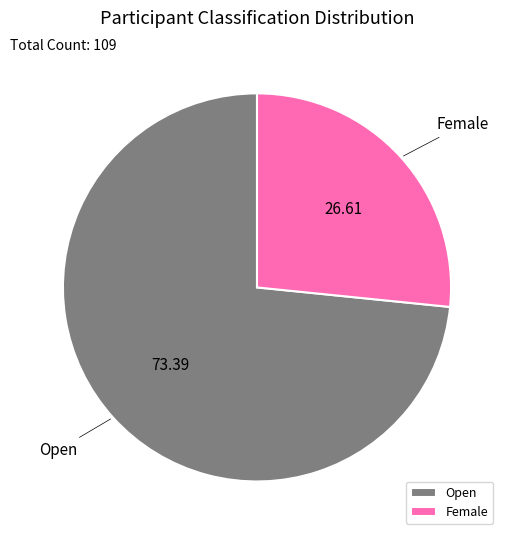

The Female slice represents 17% of the pie. True or false?

False